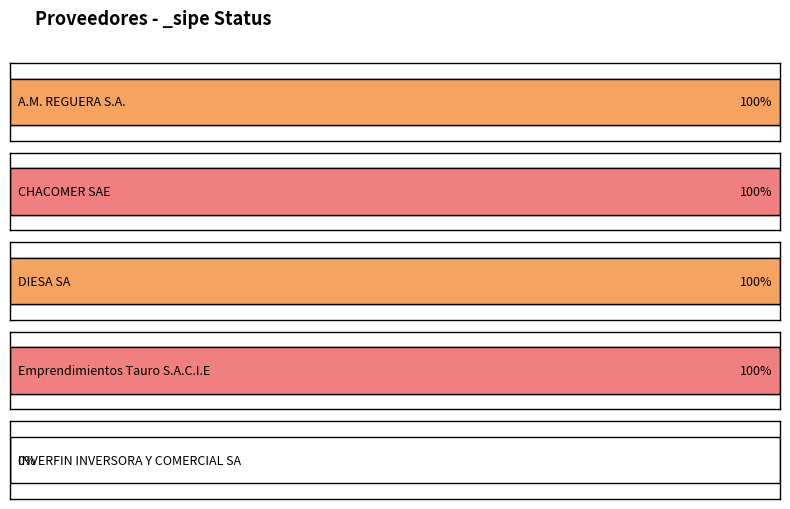

What is the label of the 4th bar from the right?

CHACOMER SAE